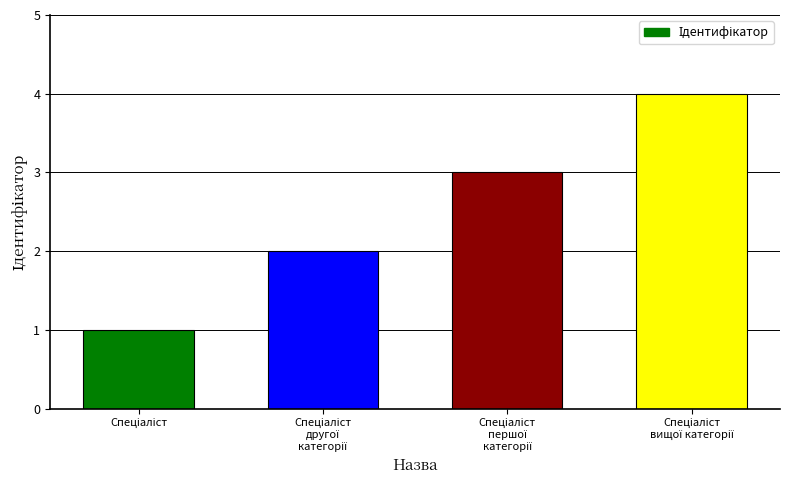

How many data points does each series have?

4